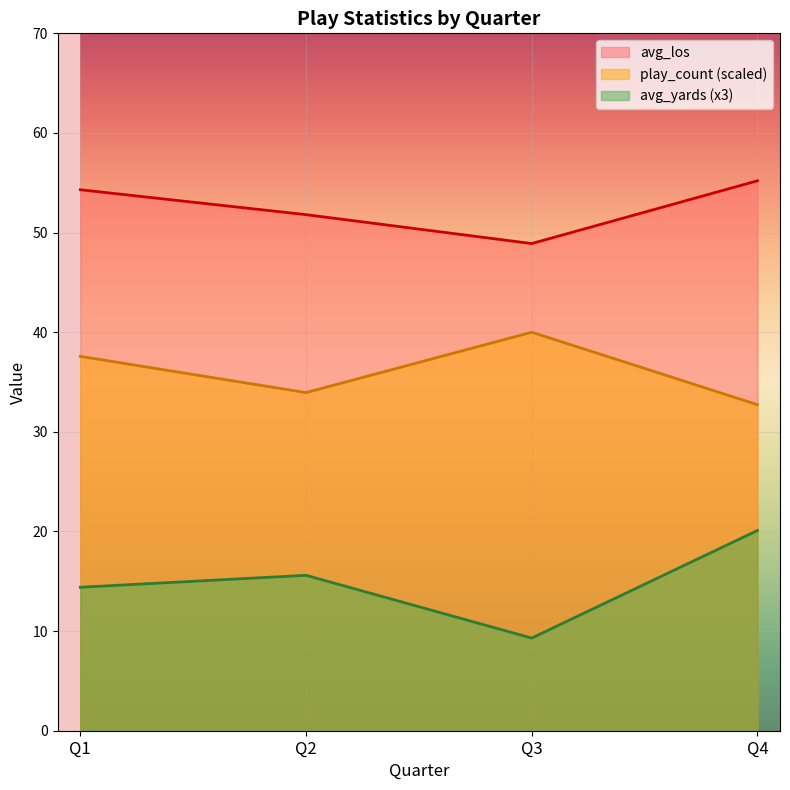

True or false: play_count has a value of 45.1 at Q2.

False